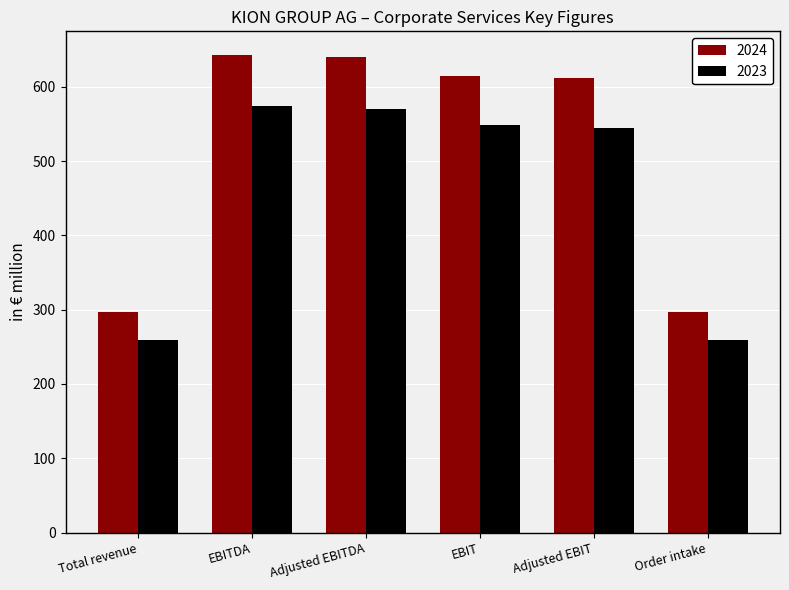

Is the value of 2024 at Total revenue greater than the value of 2023 at Total revenue?

Yes